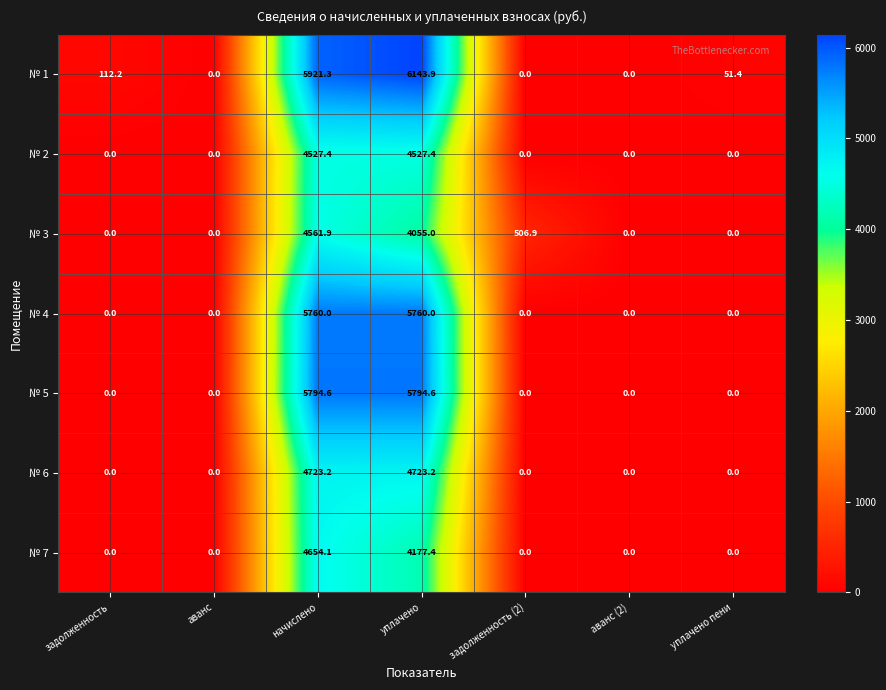

How many values in № 4 are above zero?

2